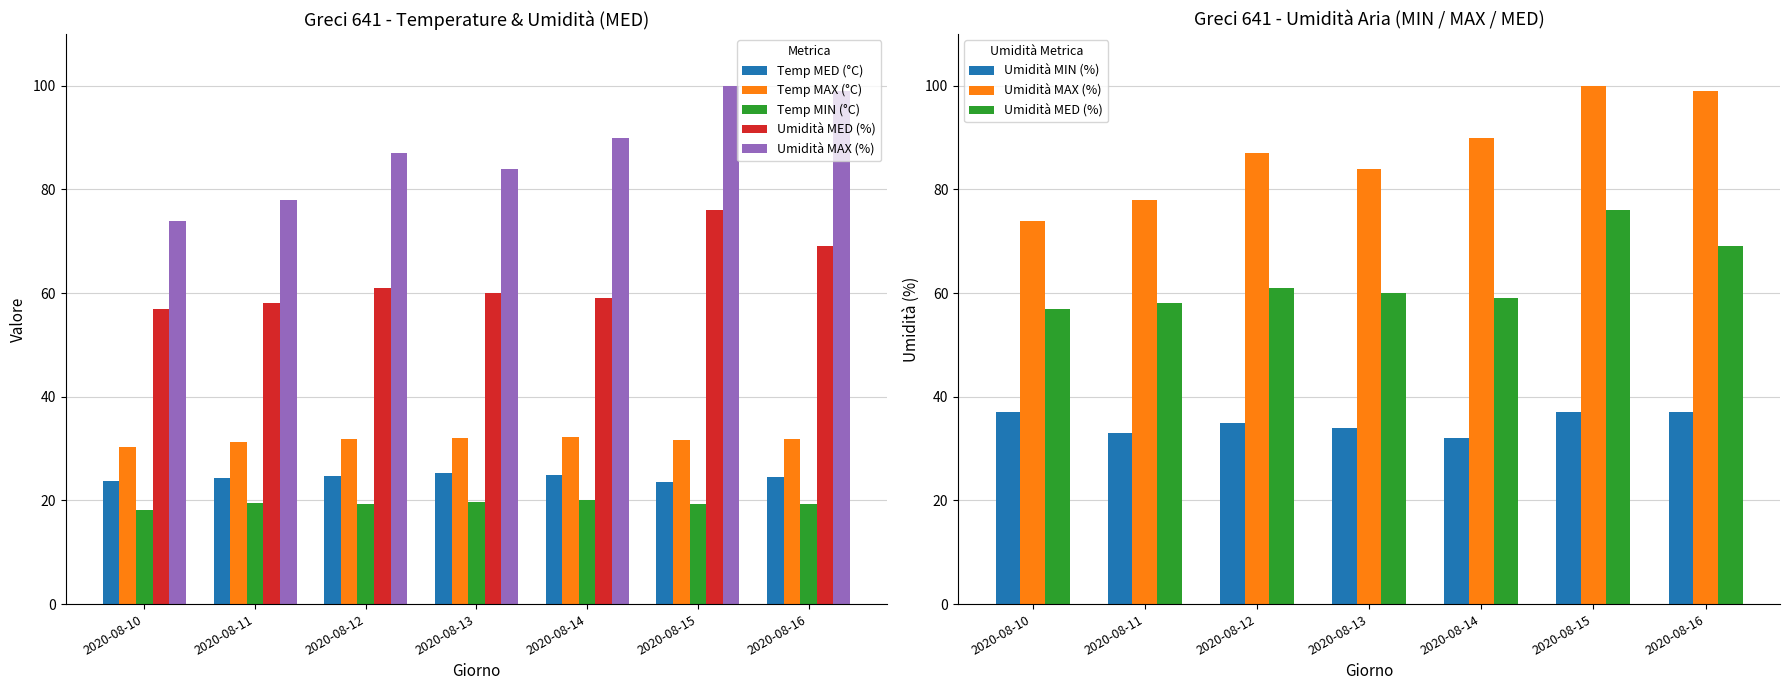

Is the value of Umidità MED (%) at 2020-08-15 greater than the value of Temp MIN (°C) at 2020-08-16?

Yes